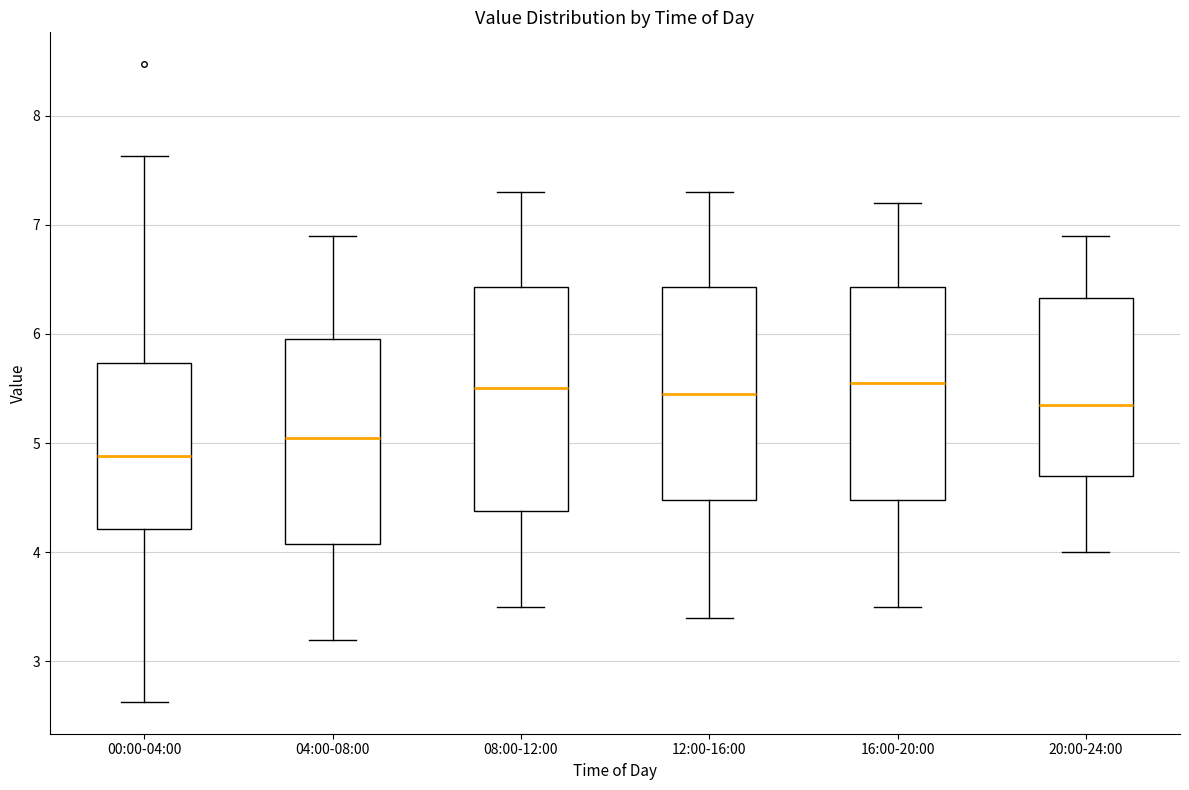

Reading left to right, transcribe this box plot: for each box, give where its median line is, the range the box spans, and where its two whiskers end, as read against the y-axis. The values are not printed on the chart, so give them approximately, as read against the axis.

00:00-04:00: median 4.9, box 4.2 to 5.7, whiskers 2.6 to 7.6
04:00-08:00: median 5.1, box 4.1 to 6.0, whiskers 3.2 to 6.9
08:00-12:00: median 5.5, box 4.4 to 6.4, whiskers 3.5 to 7.3
12:00-16:00: median 5.5, box 4.5 to 6.4, whiskers 3.4 to 7.3
16:00-20:00: median 5.6, box 4.5 to 6.4, whiskers 3.5 to 7.2
20:00-24:00: median 5.4, box 4.7 to 6.3, whiskers 4.0 to 6.9